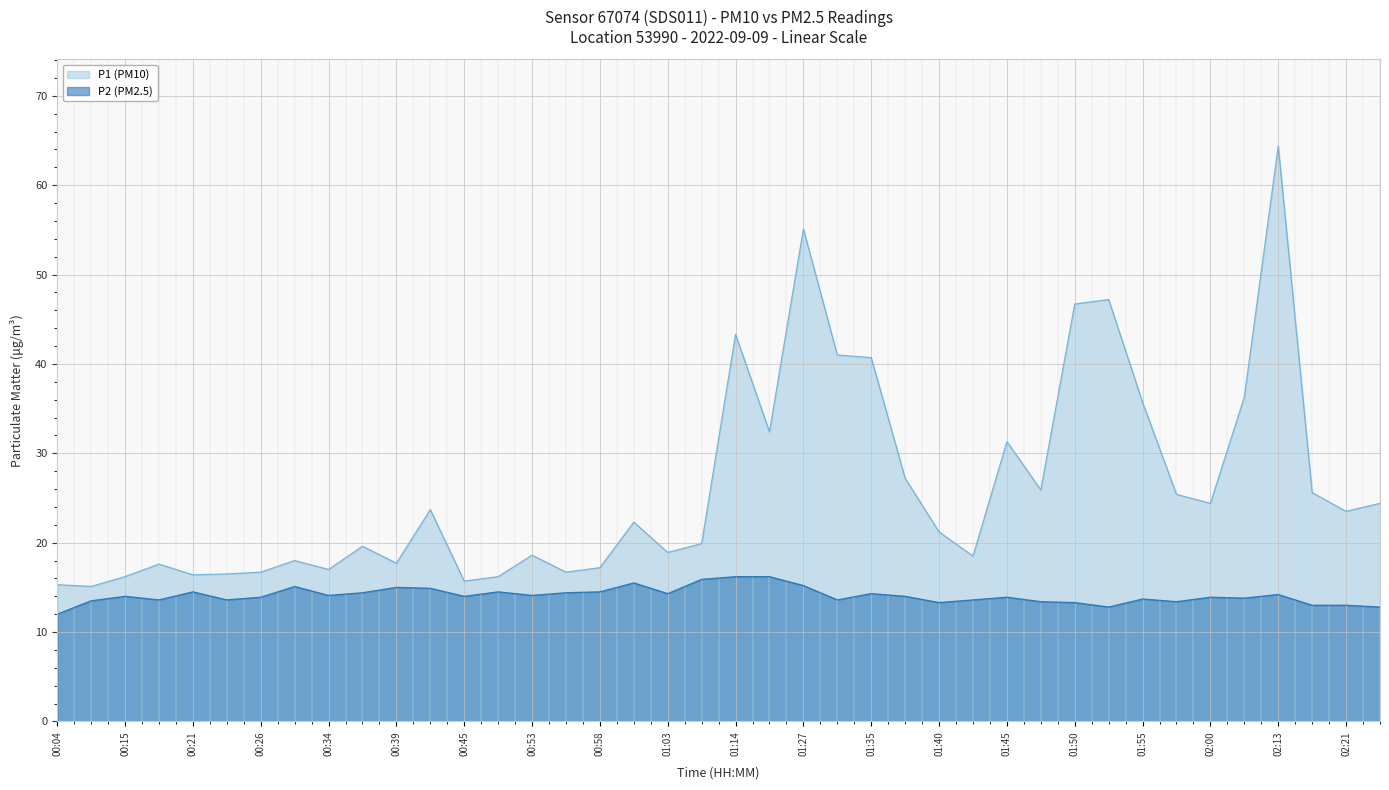

True or false: P1 (PM10) and P2 (PM2.5) cross at least once.

False